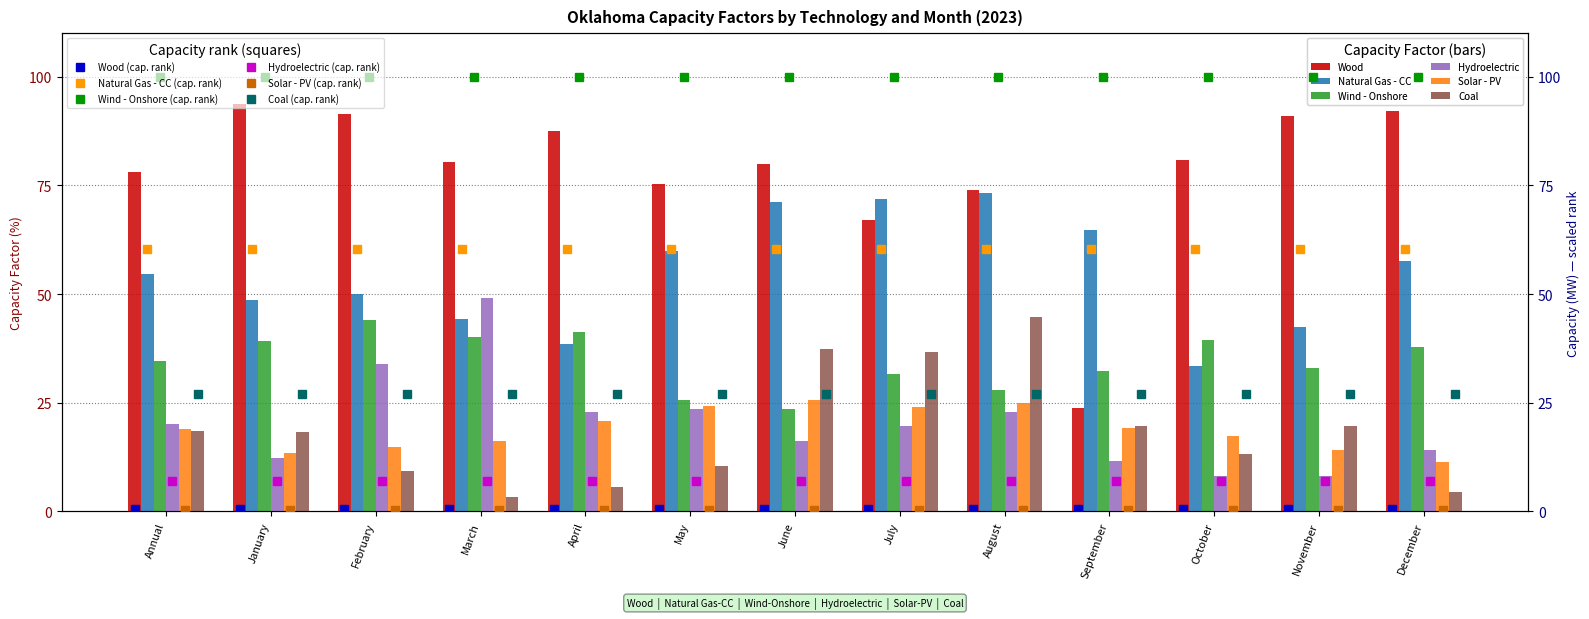

True or false: Coal has a value of 18.6 at Annual.

True